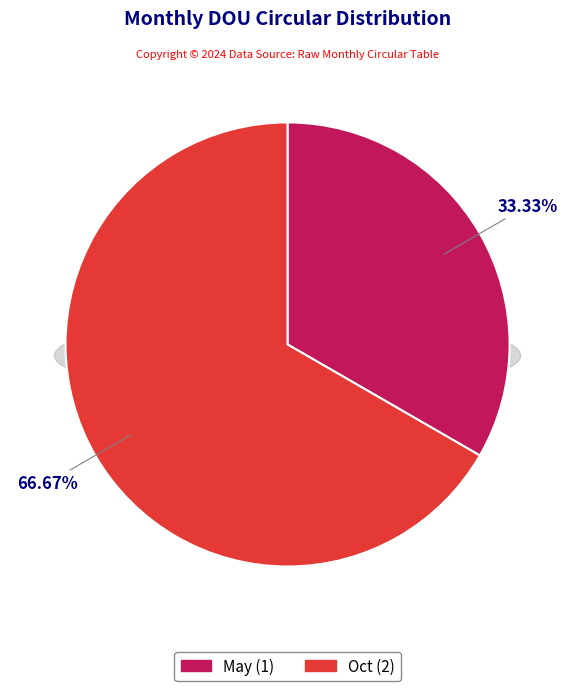

Rank the categories by value from highest to lowest.

Oct, May